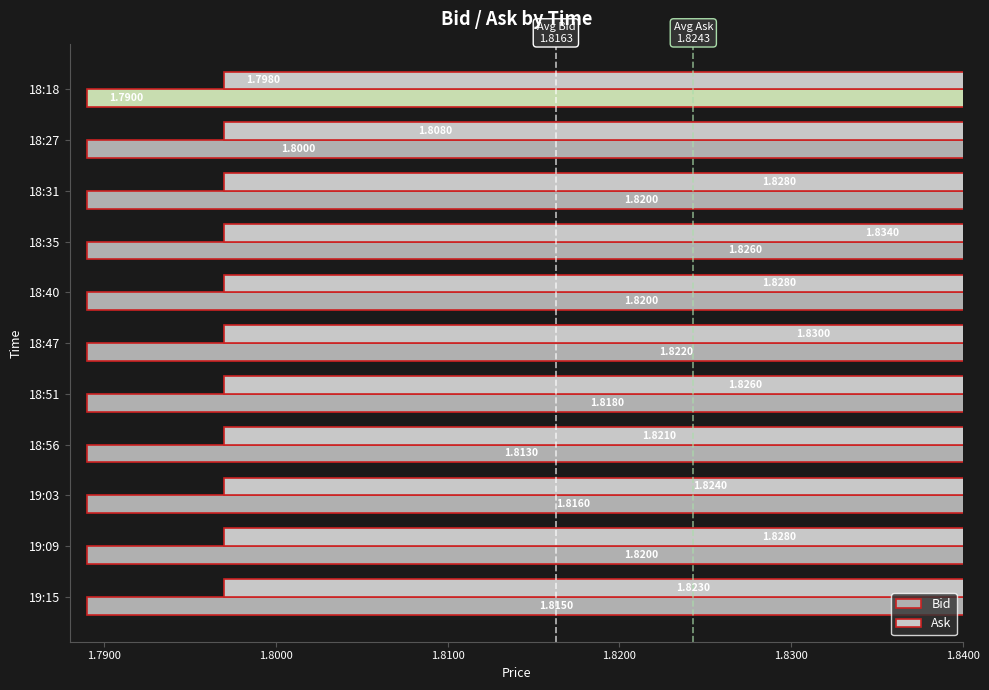

How many bars are there in each group?

2